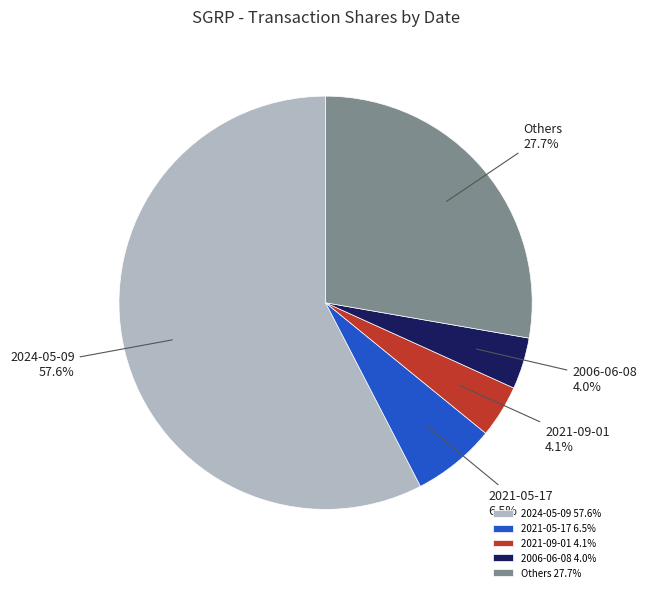

Is the sum of 2021-09-01 and Others greater than half?

No